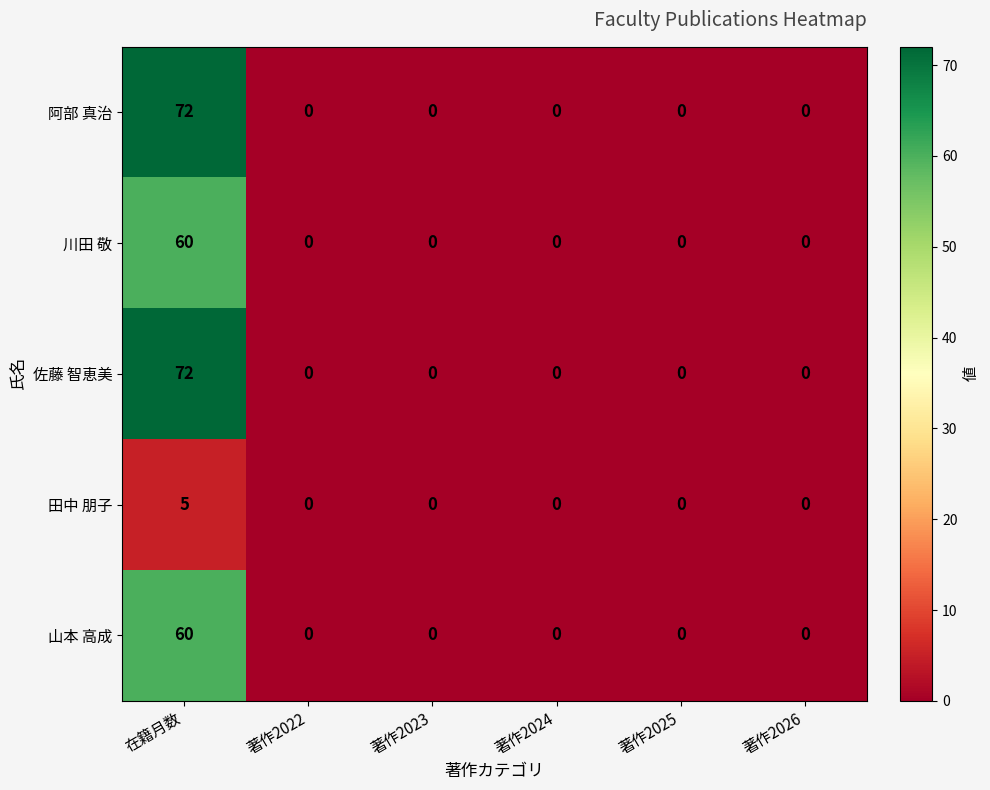

Is it true that 川田 敬 equals 0 at 著作2025?

True